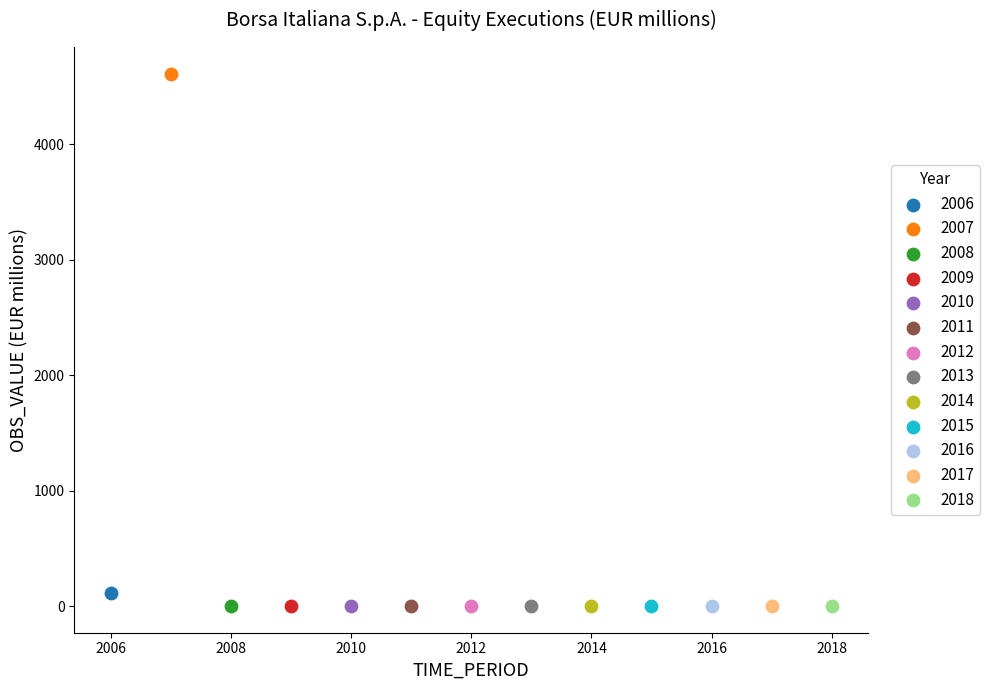

Which series contains the highest Y value?

2007